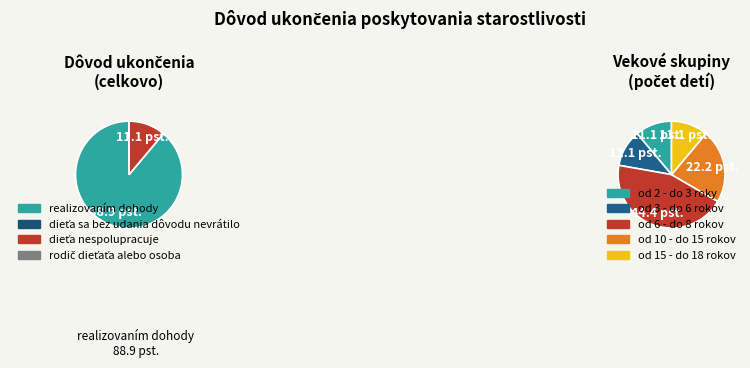

How many segments does this pie chart have?

4